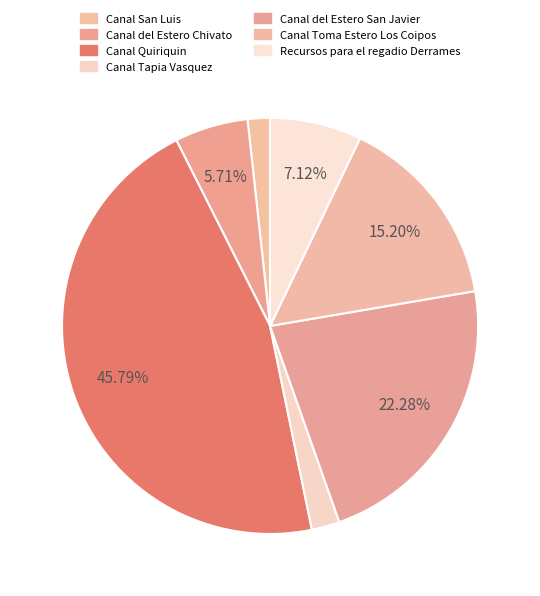

Which slice is the largest?

Canal Quiriquin